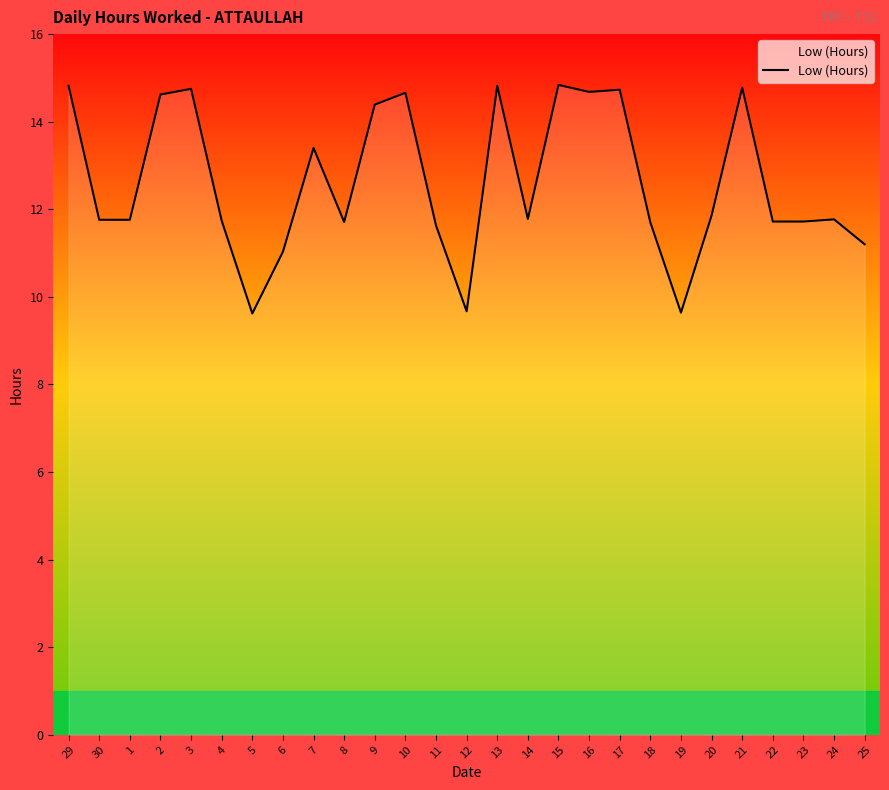

Does the chart have visible grid lines?

No